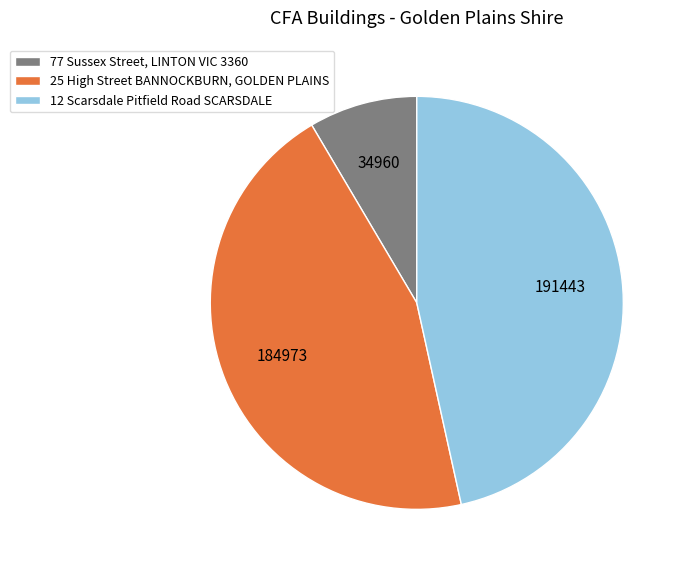

Which has a higher value, 12 Scarsdale Pitfield Road SCARSDALE or 25 High Street BANNOCKBURN, GOLDEN PLAINS?

12 Scarsdale Pitfield Road SCARSDALE